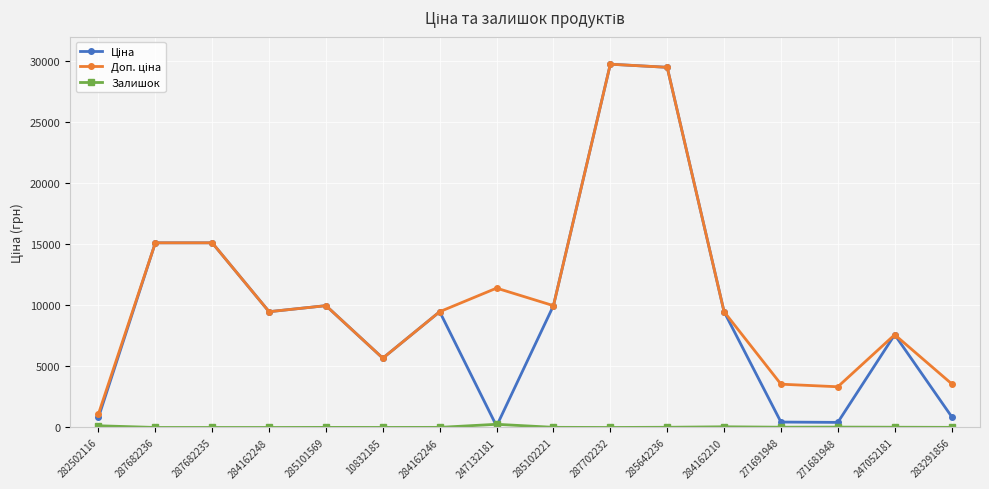

At how many categories does at least one series exceed 4036?

12